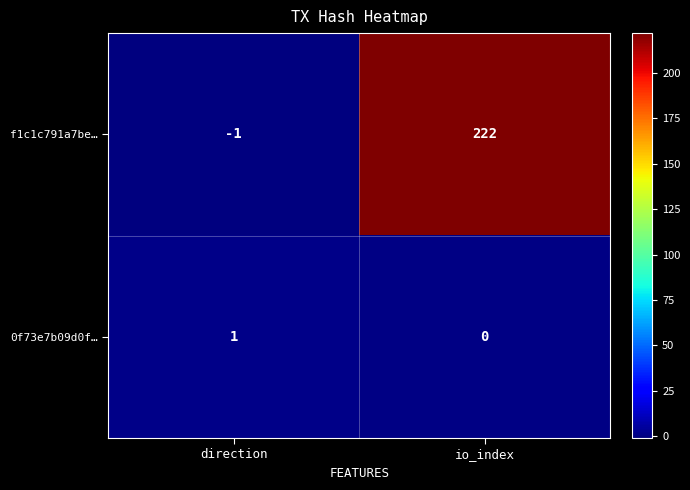

Which series has the widest spread of values?

f1c1c791a7be…